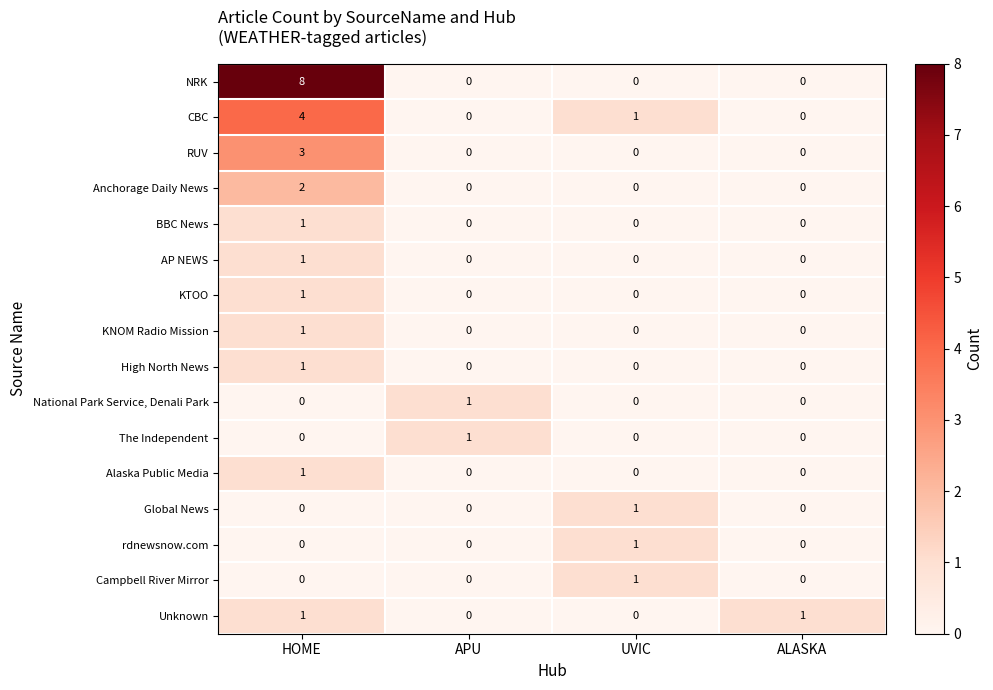

At which label does The Independent reach its peak?

APU